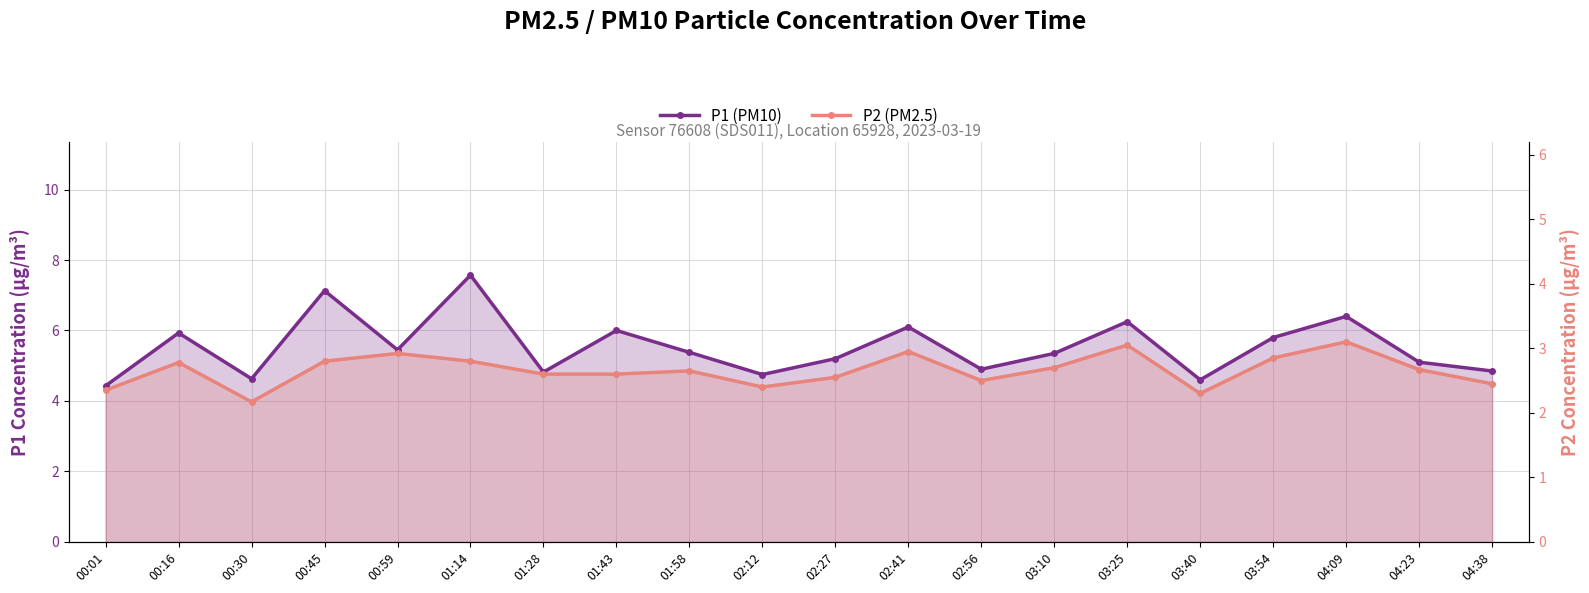

Which category has the highest value in the P1 (PM10) series?

01:14